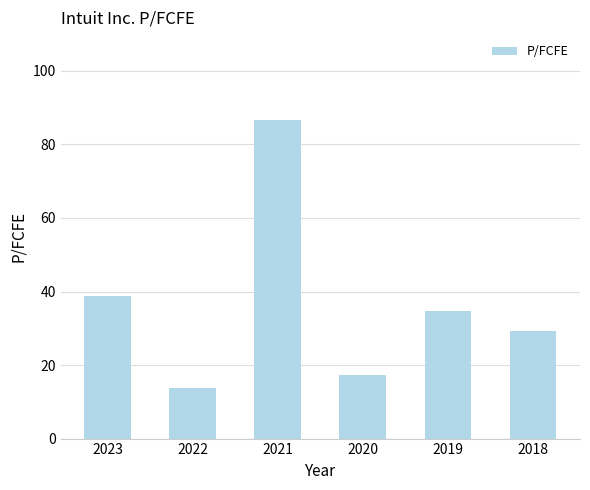

Reading left to right, what are all the values shown in this chart?

38.7	13.9	86.7	17.4	34.6	29.3